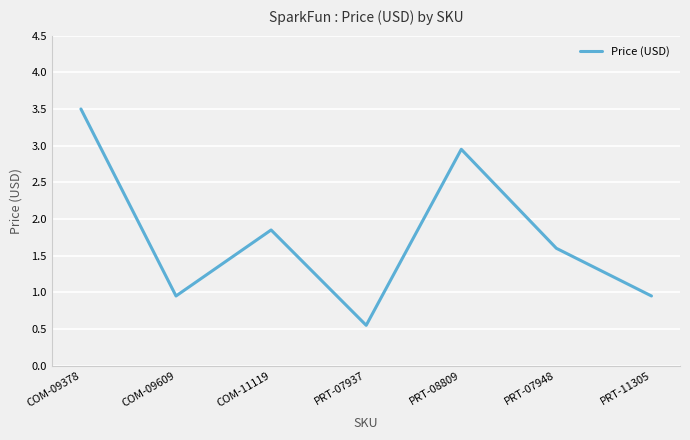

What is the change in value from COM-09378 to PRT-07948?

-1.9